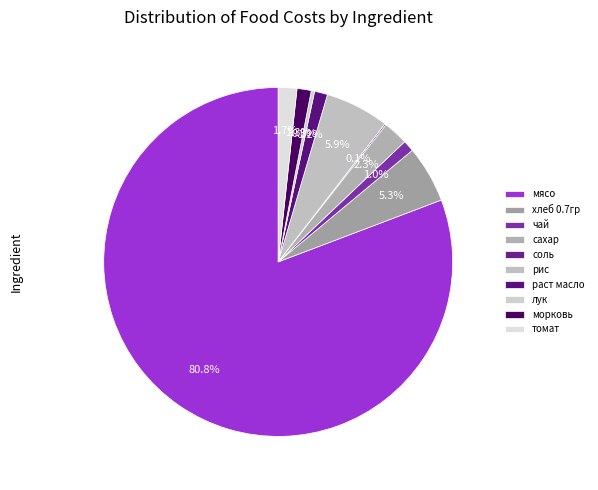

Is it true that морковь is 9% of the pie?

False